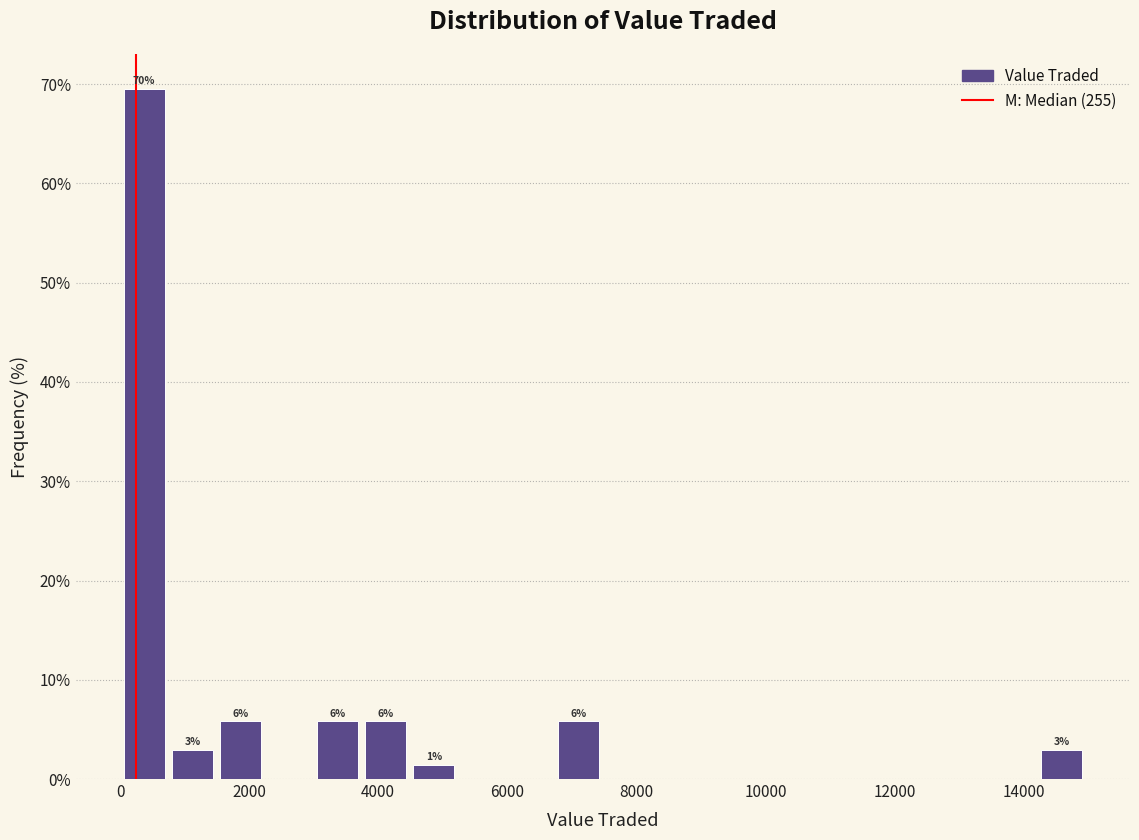

Around what value on the x-axis is the tallest bar? Give the approximate position of its centre, as read against the axis.

400